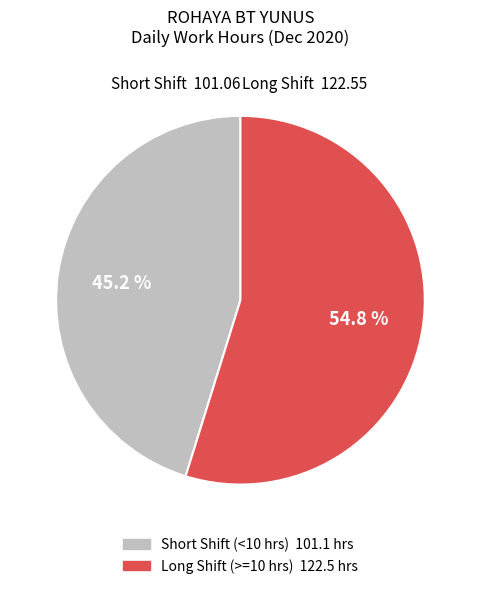

Is there a majority slice in this chart?

Yes